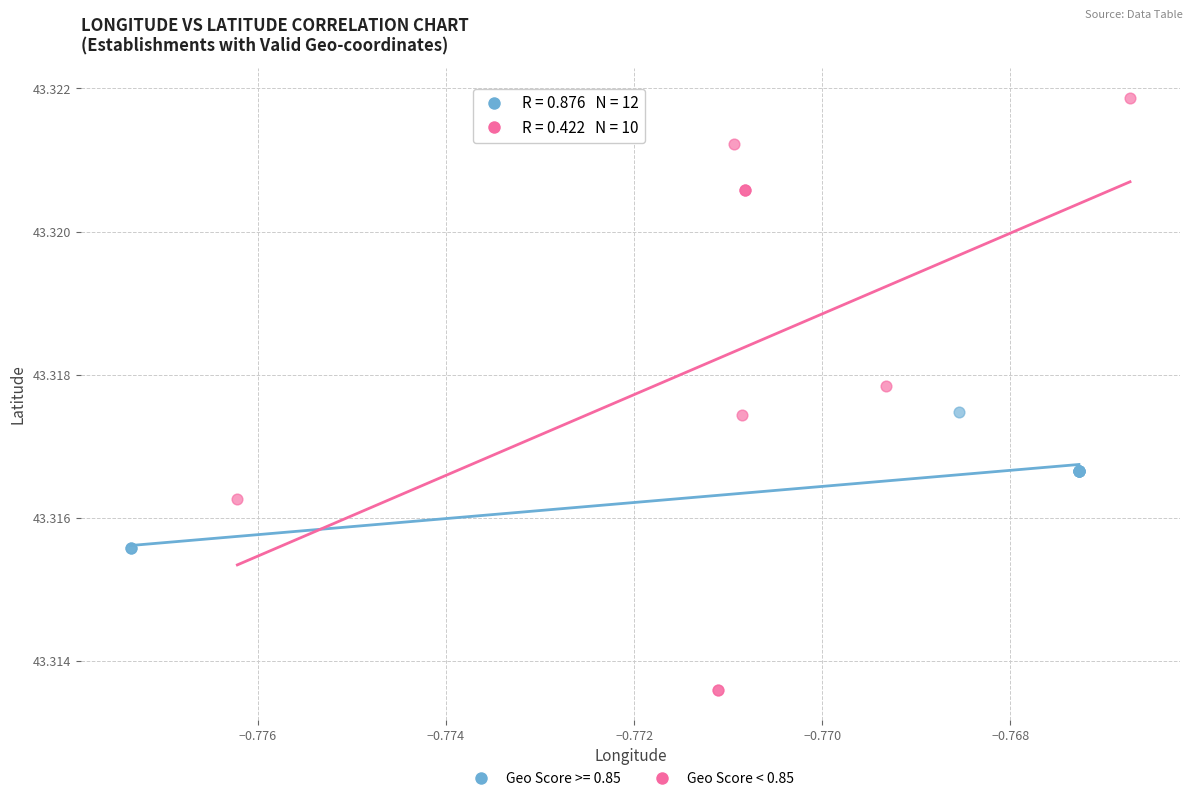

Which series reaches the minimum Y coordinate?

Geo Score < 0.85